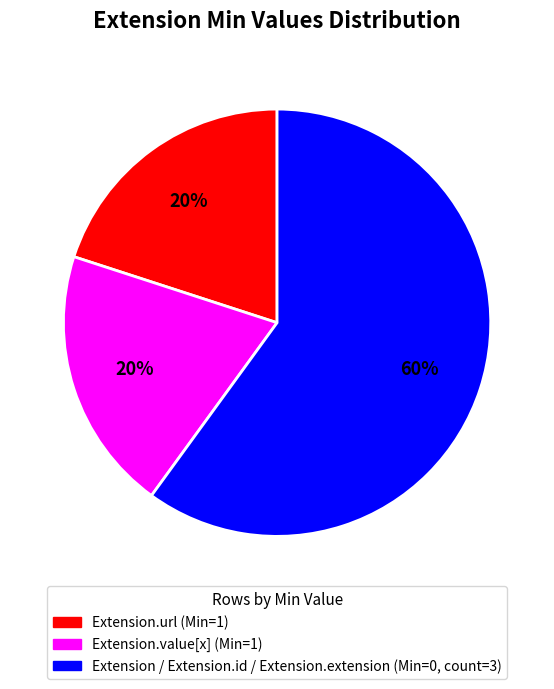

Is there any slice that represents more than half of the pie?

Yes